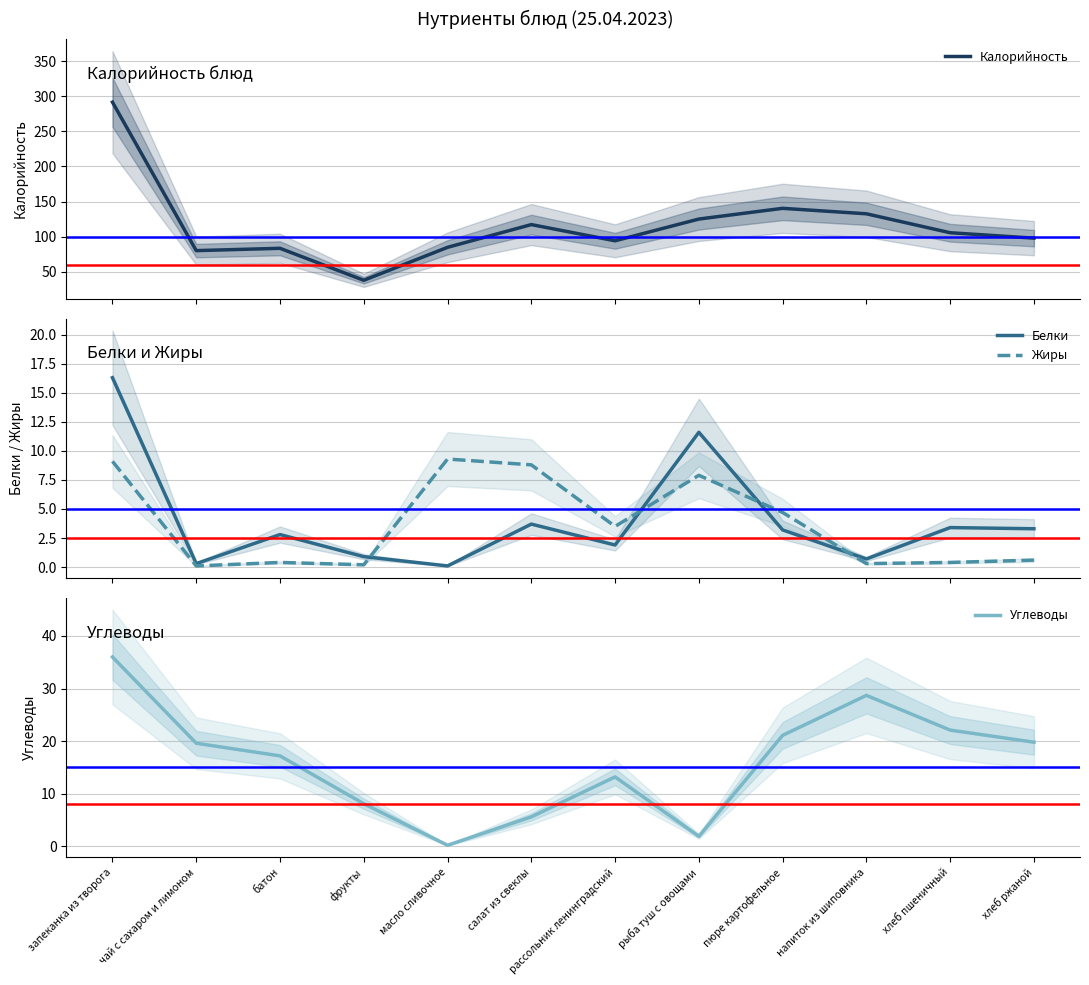

What is the difference between the Белки values at хлеб пшеничный and запеканка из творога?

12.9